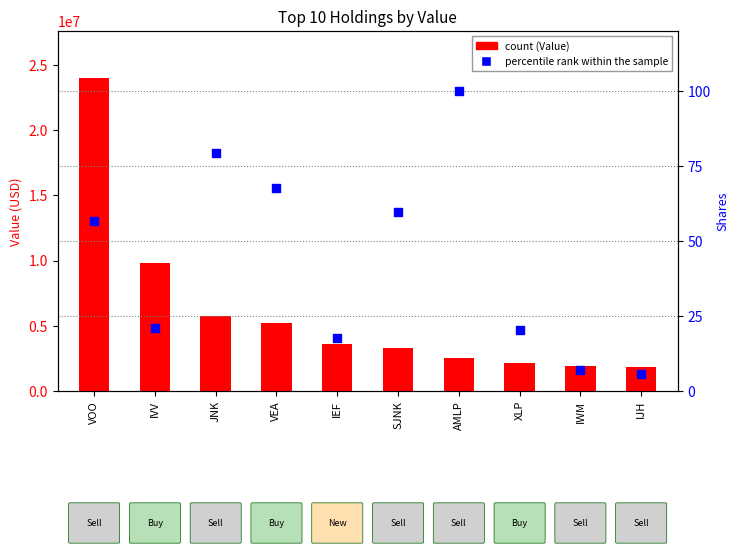

What is the total value across all series at IVV?

9774021.0